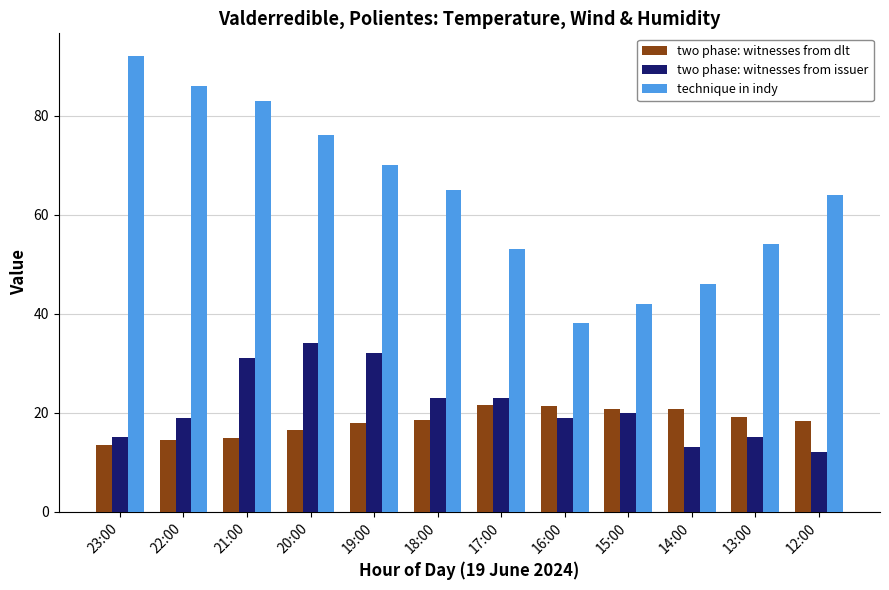

What is the difference between the maximum and second lowest values in the two phase: witnesses from dlt series?

7.1